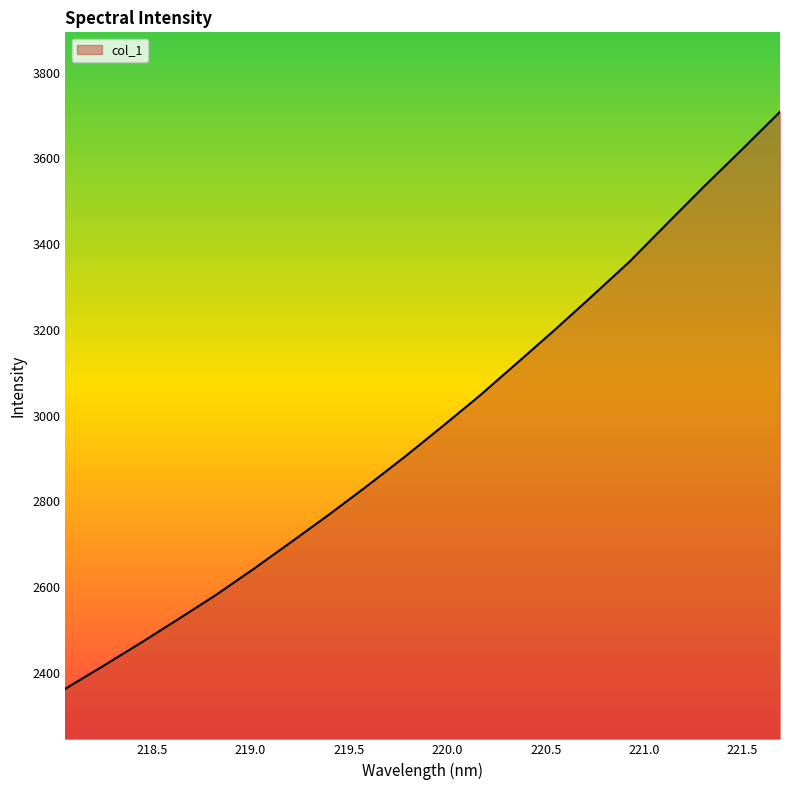

What is the minimum value shown in the chart?

2362.9